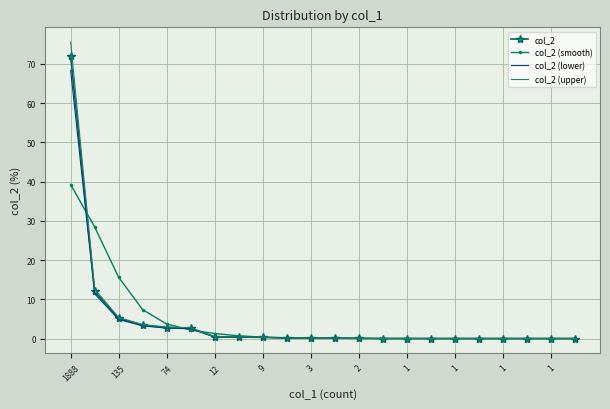

What is the maximum value for col_2 (smooth)?

39.2